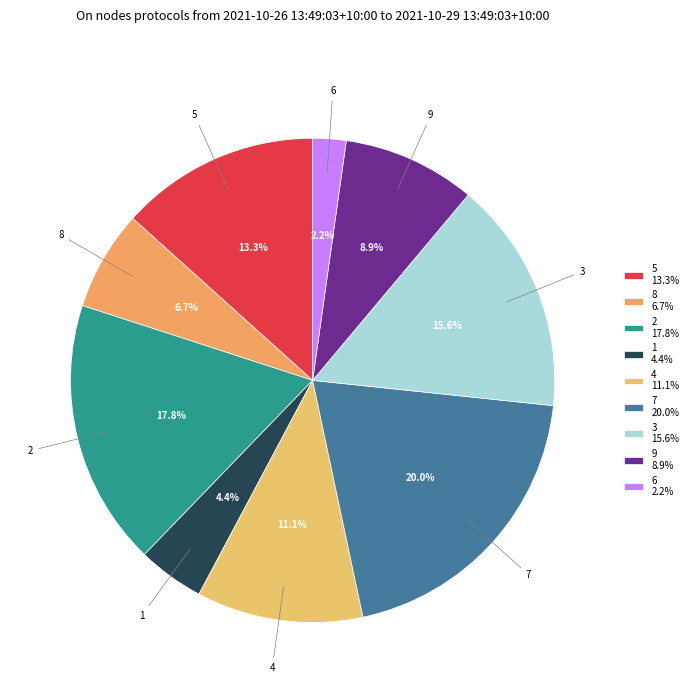

Rank the categories by value from lowest to highest.

6, 1, 8, 9, 4, 5, 3, 2, 7